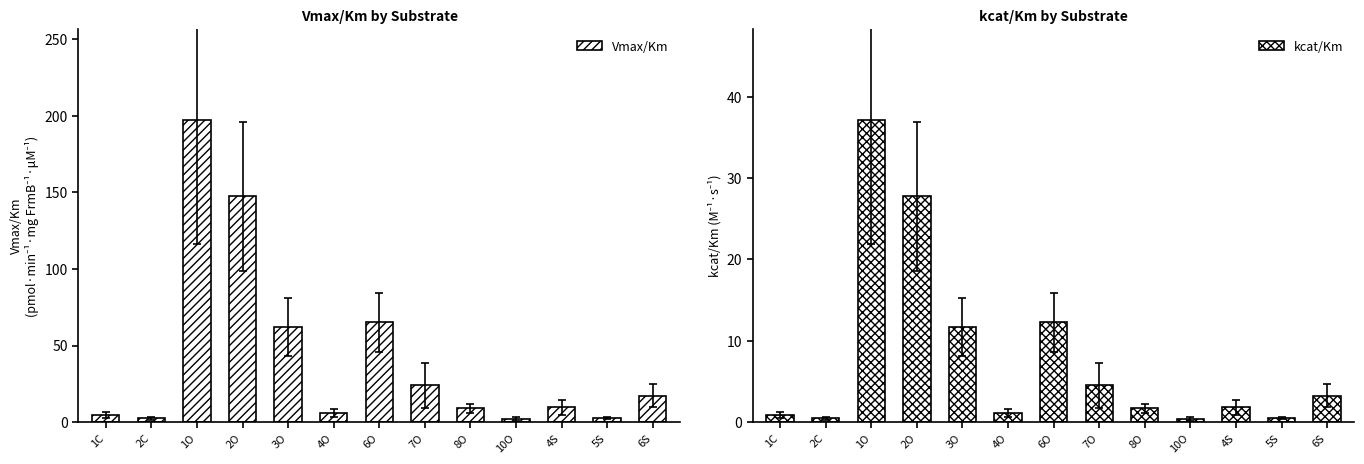

What is the smallest value displayed?

0.4